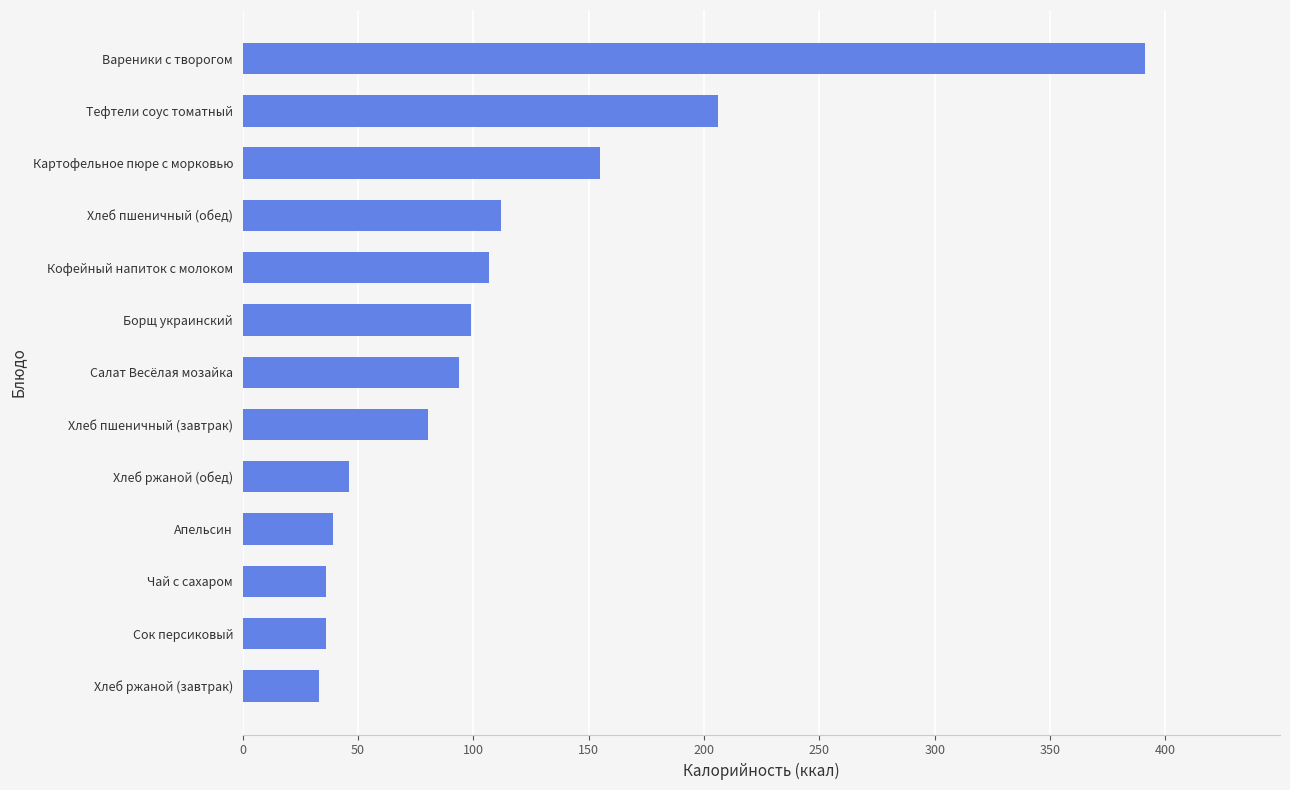

What is the average value?

110.3